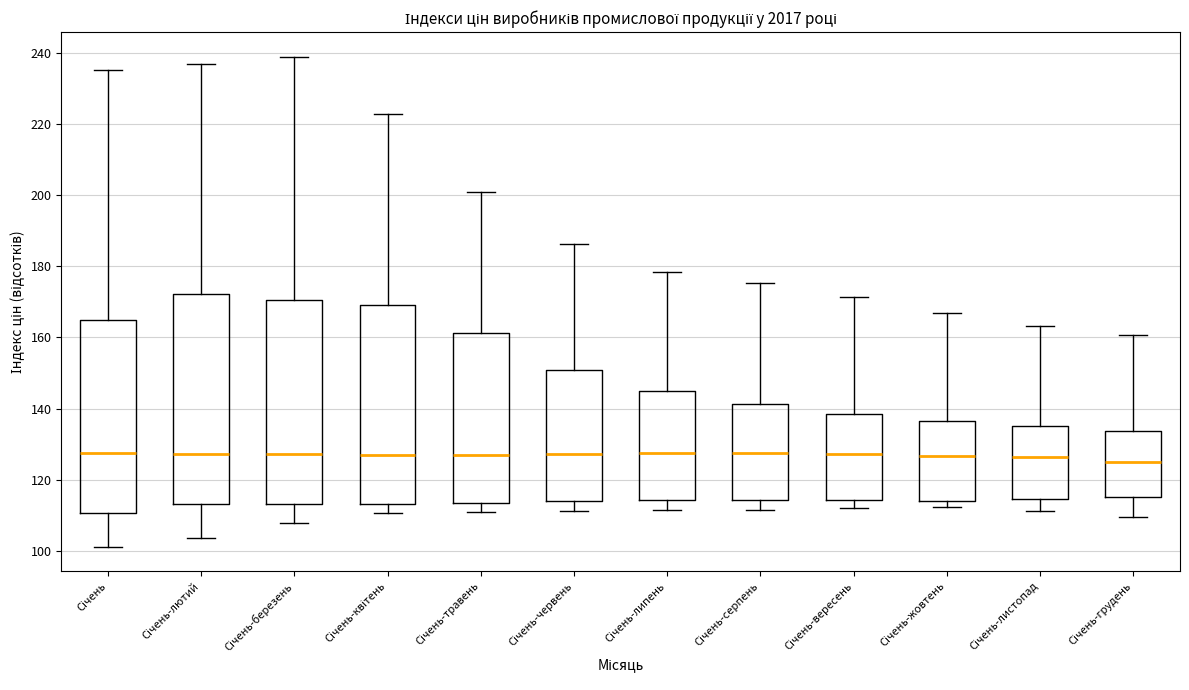

Where does the upper whisker of the box for Січень-липень end on the y-axis? The values are not printed on the chart, so give them approximately, as read against the axis.

178